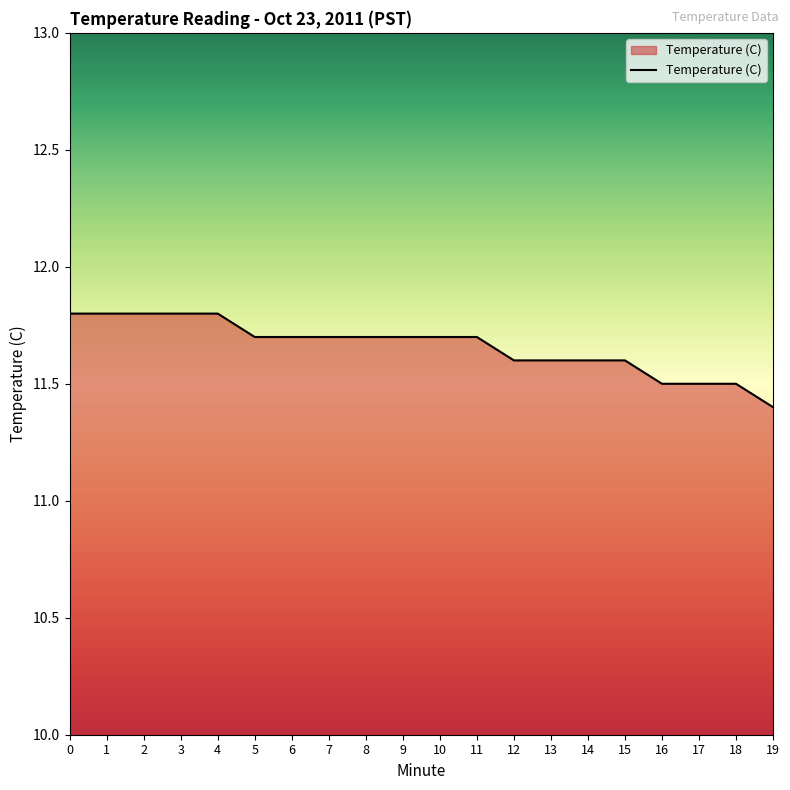

How many lines are shown in the chart?

1